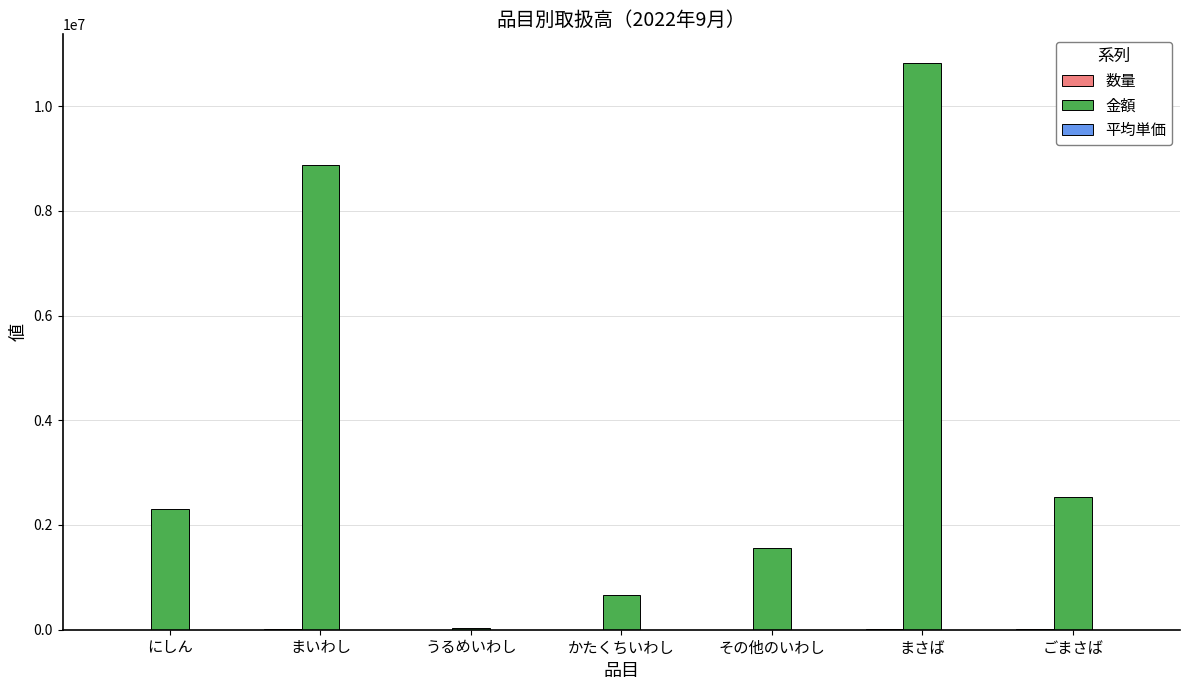

At which label is 金額 closest to 5430225?

ごまさば